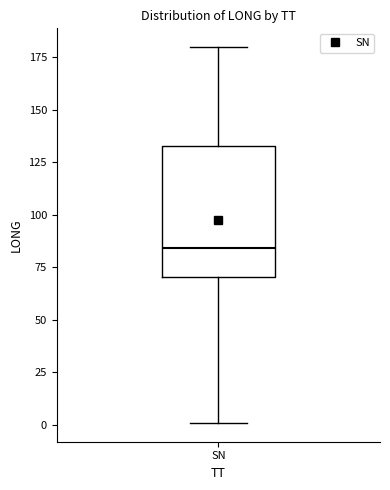

Transcribe this box plot: give where the median line is, the range the box spans, and where the two whiskers end, as read against the y-axis. The values are not printed on the chart, so give them approximately, as read against the axis.

median 85, box 70 to 135, whiskers 0 to 180